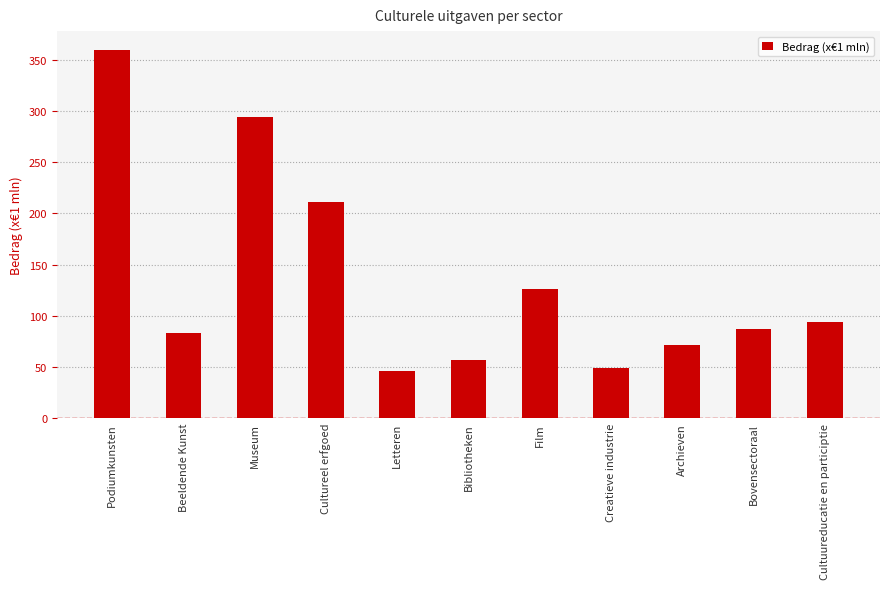

What is the greatest value displayed?

360